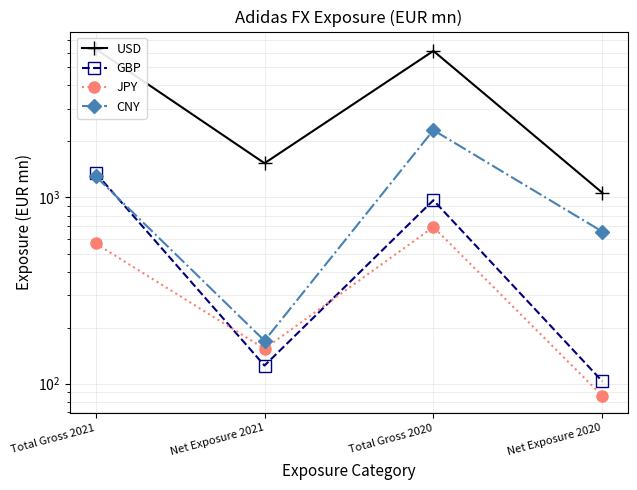

Is the value of CNY at Net Exposure 2020 greater than the value of JPY at Total Gross 2020?

No